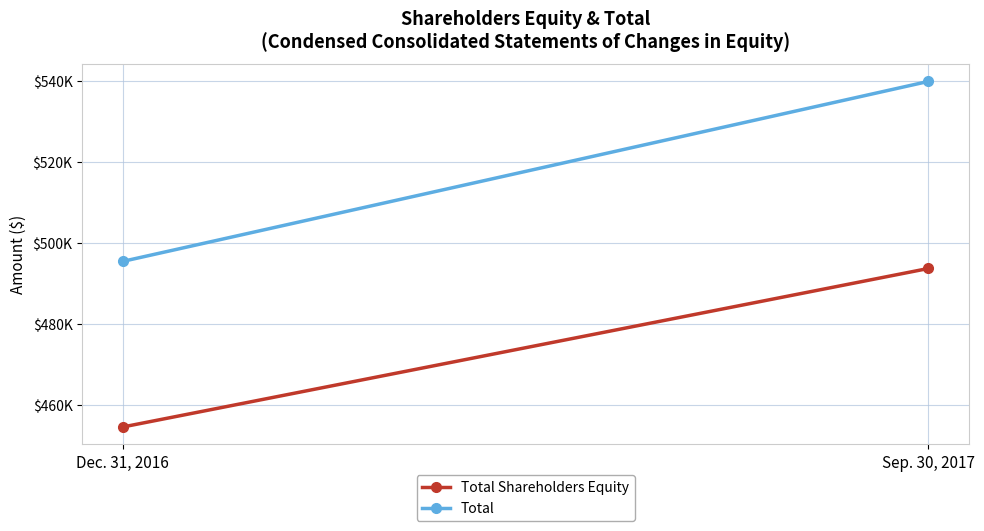

What are all the series names shown in the legend?

Total Shareholders Equity, Total